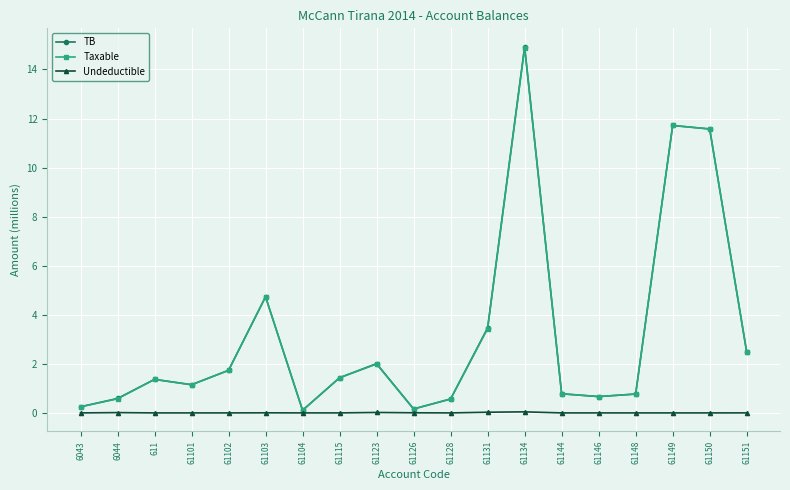

What is the label of the 15th point from the left?

61146